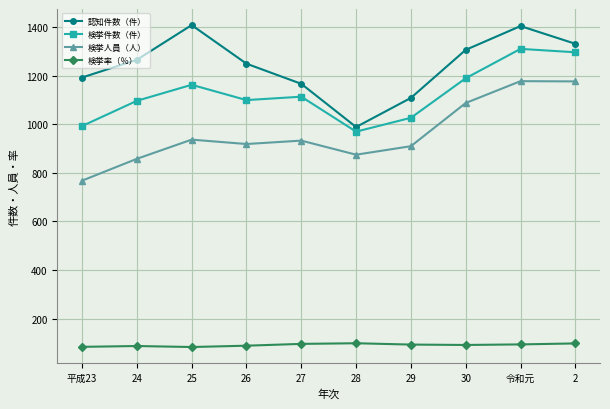

Rank the series at 29 from highest to lowest value.

認知件数（件）, 検挙件数（件）, 検挙人員（人）, 検挙率（％）